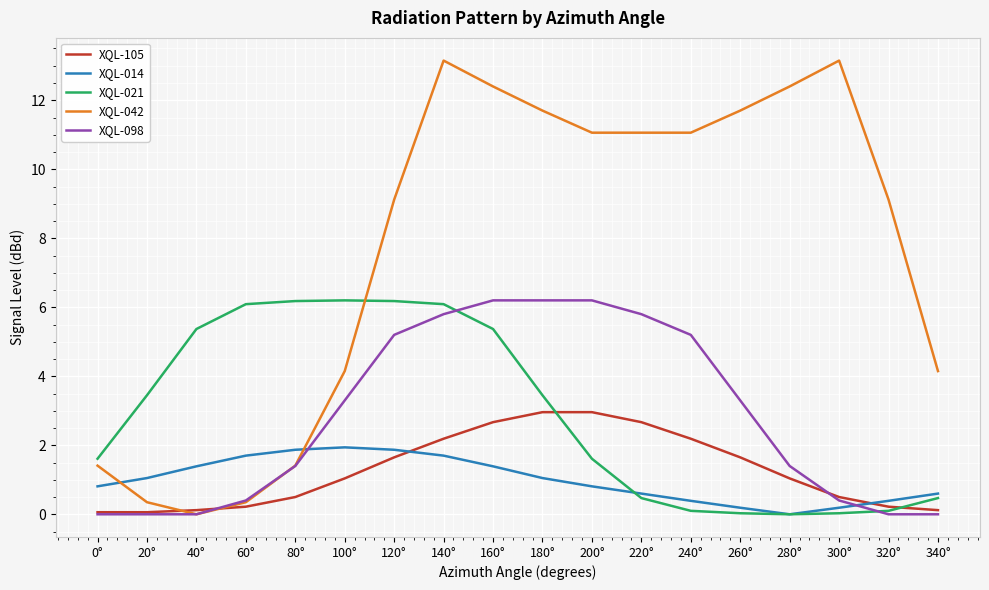

What is the greatest value displayed?

13.2